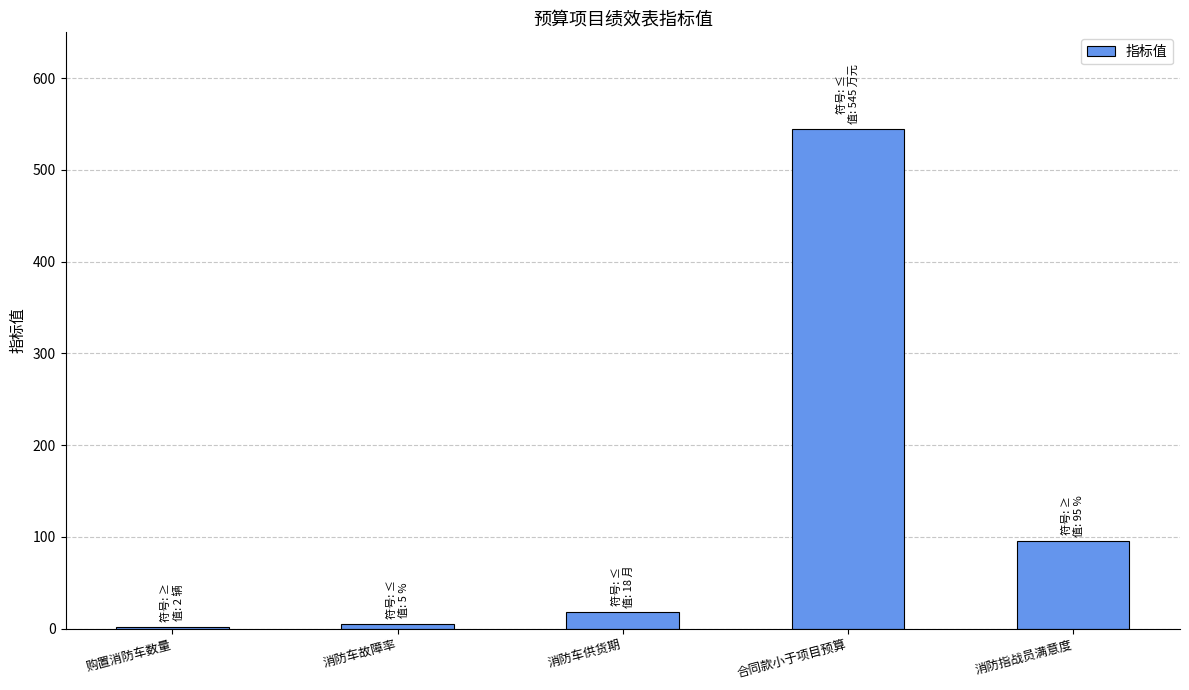

At which category does the chart reach its peak across all series?

合同款小于项目预算